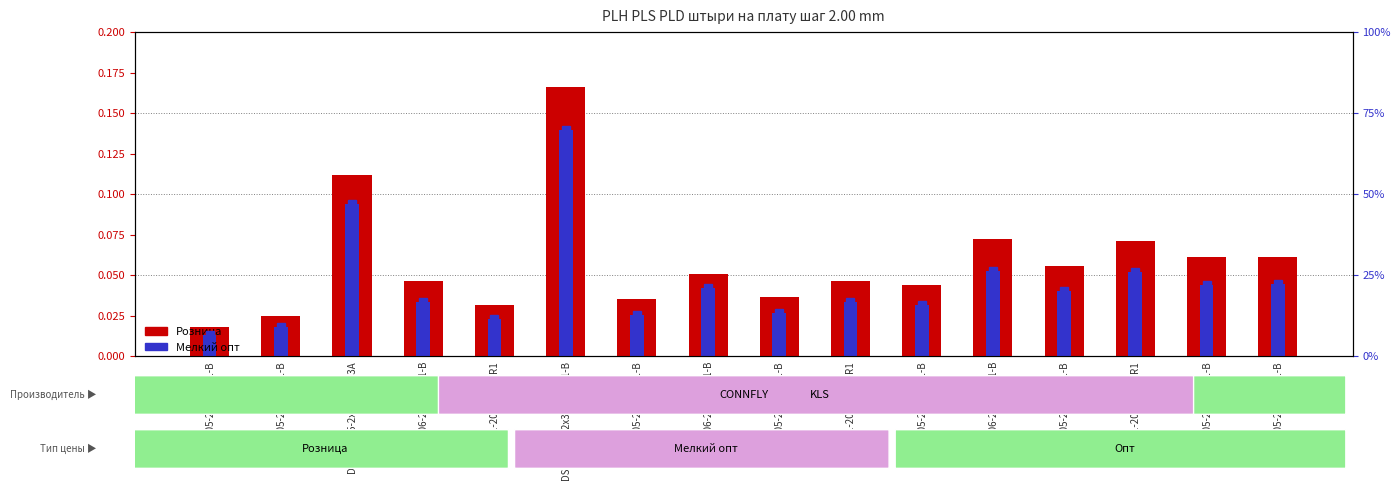

At how many categories does at least one series exceed 0?

16